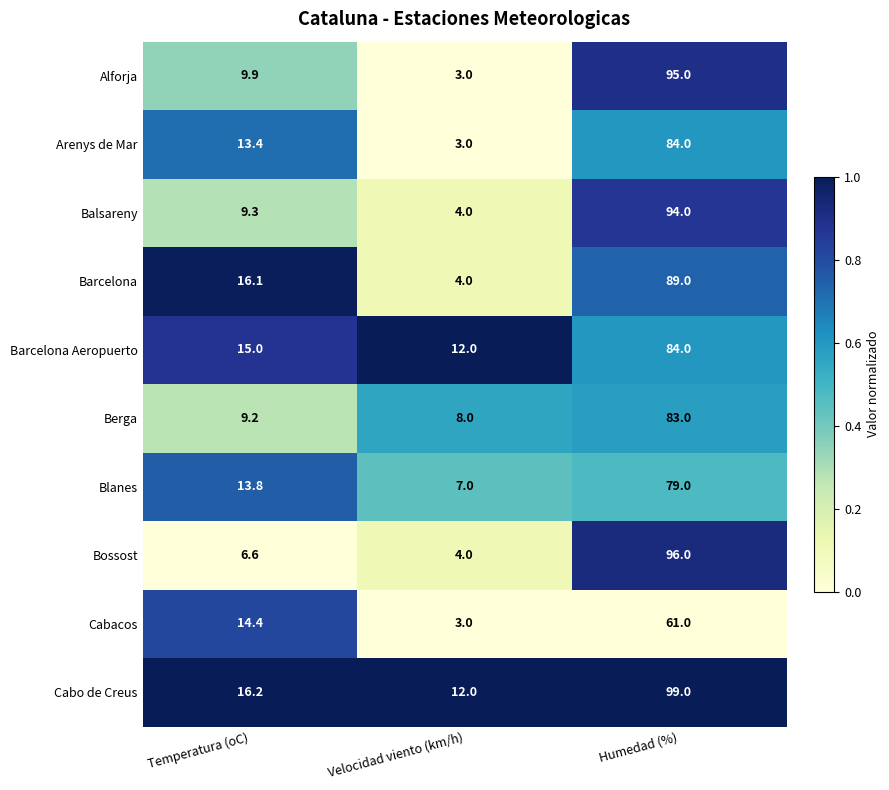

How many categories are shown in the chart?

3